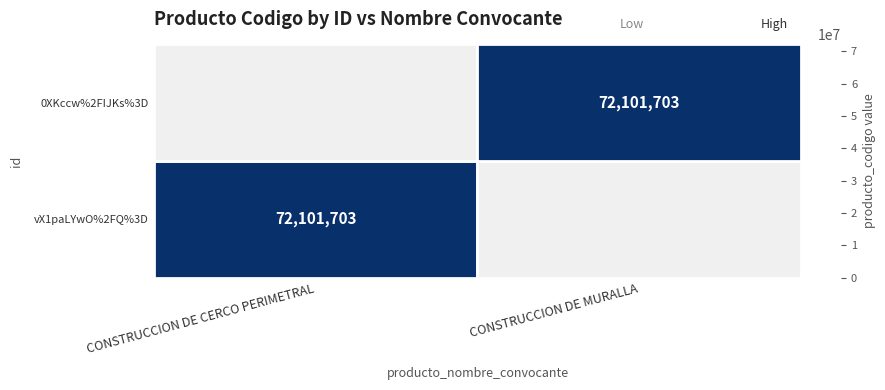

What is the difference between the maximum and minimum values in the 0XKccw%2FIJKs%3D series?

72101703